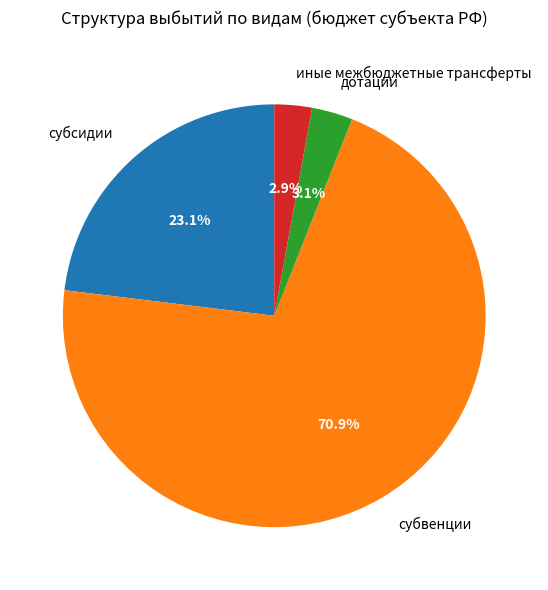

To the nearest percent, what is the average slice percentage?

25%